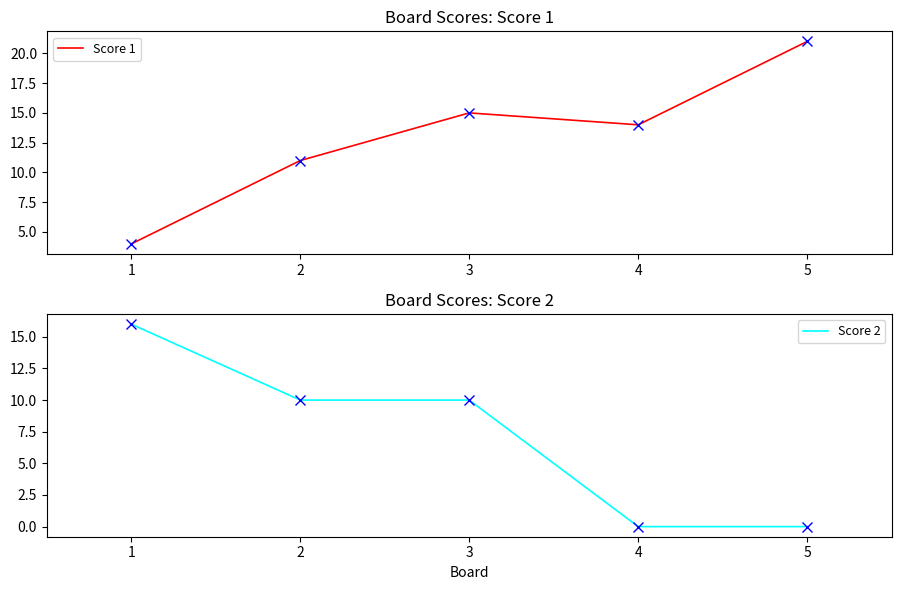

Reading left to right, what are all the values shown in this chart?

Score 1: 1=4	2=11	3=15	4=14	5=21
Score 2: 1=16	2=10	3=10	4=0	5=0